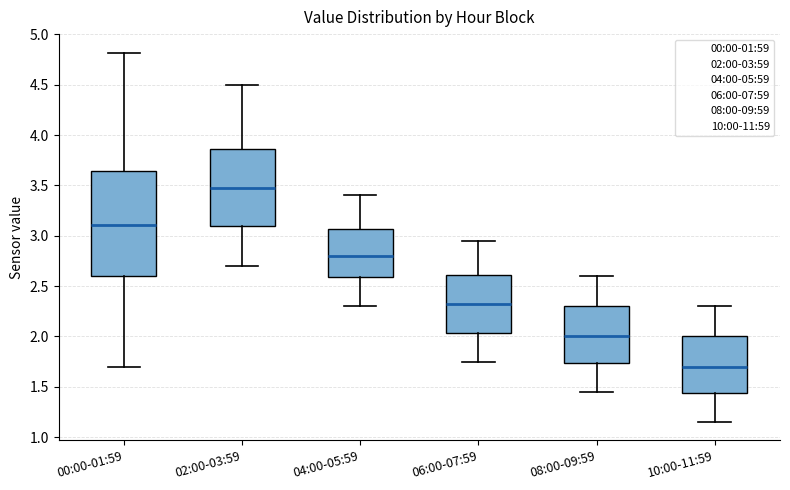

Which box is the tallest, from its lower edge to its upper edge?

00:00-01:59